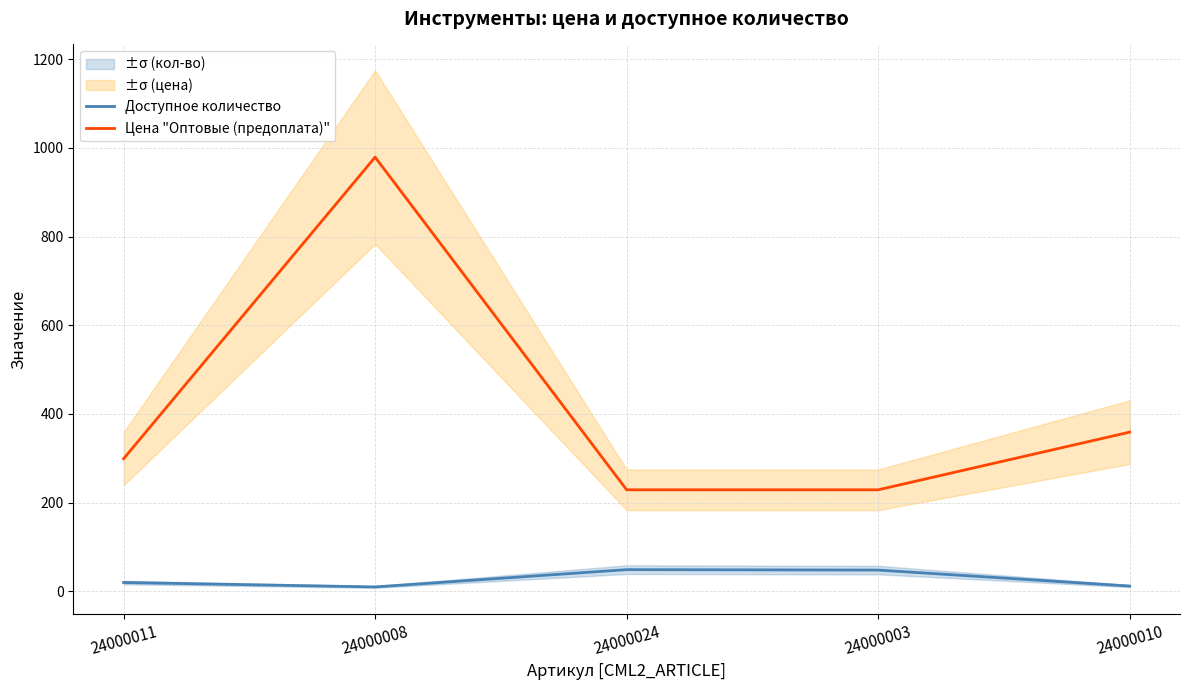

Where is the first local maximum for Цена "Оптовые (предоплата)"?

24000008